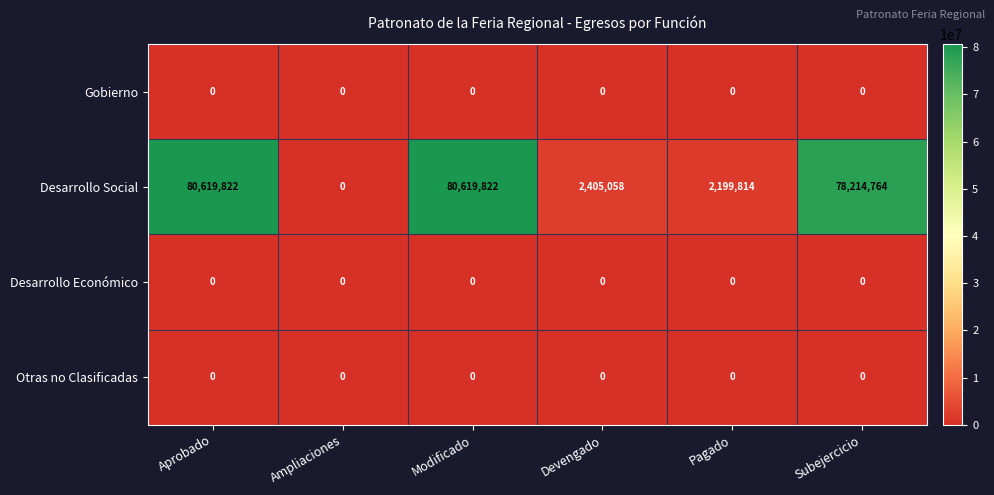

What is the total value across all series at Devengado?

2405058